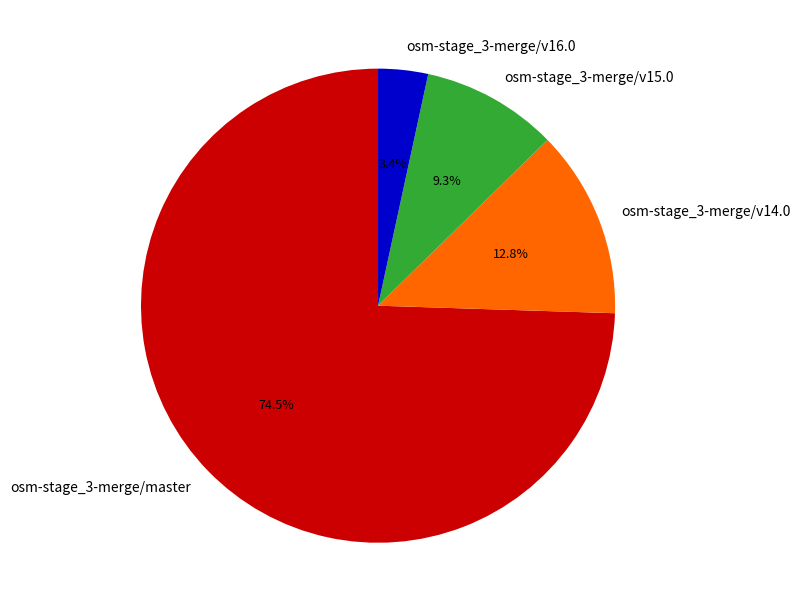

True or false: osm-stage_3-merge/v14.0 accounts for 13% of the total.

True